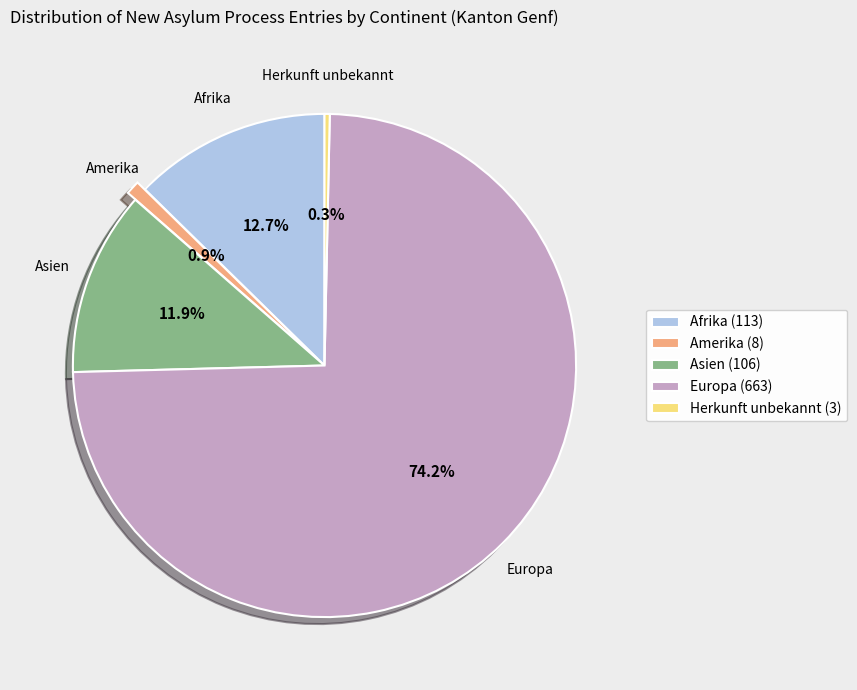

What is the largest slice in the pie chart?

Europa (663)